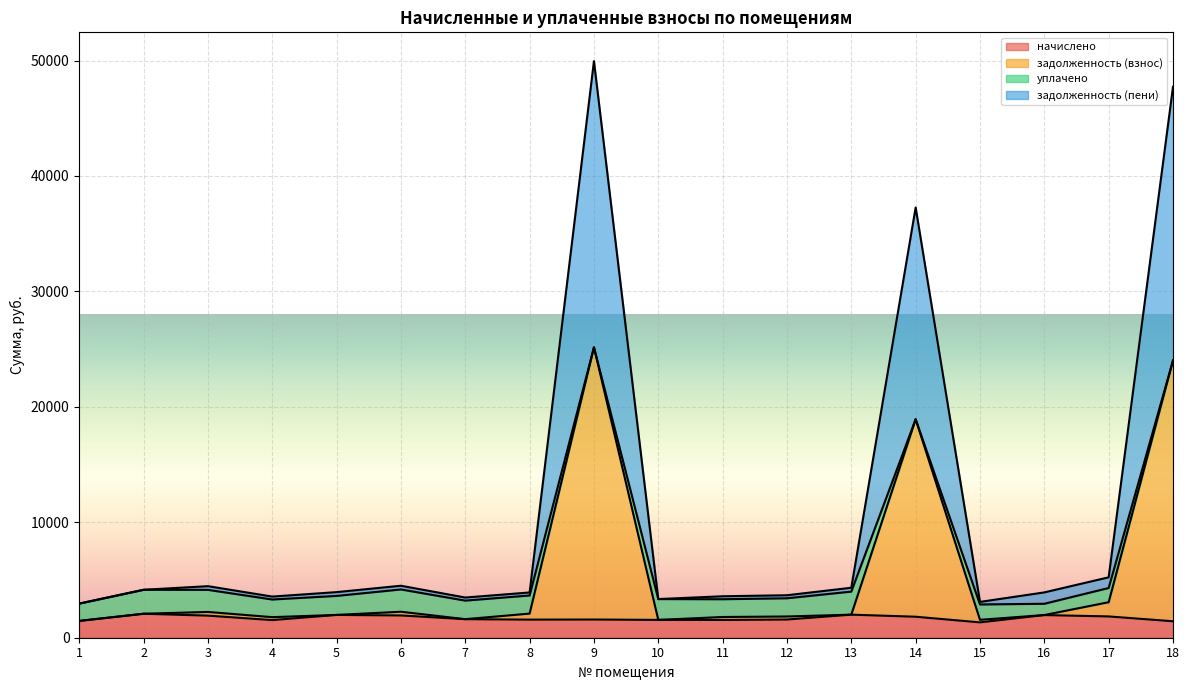

What is the maximum value shown in the chart?

49947.6